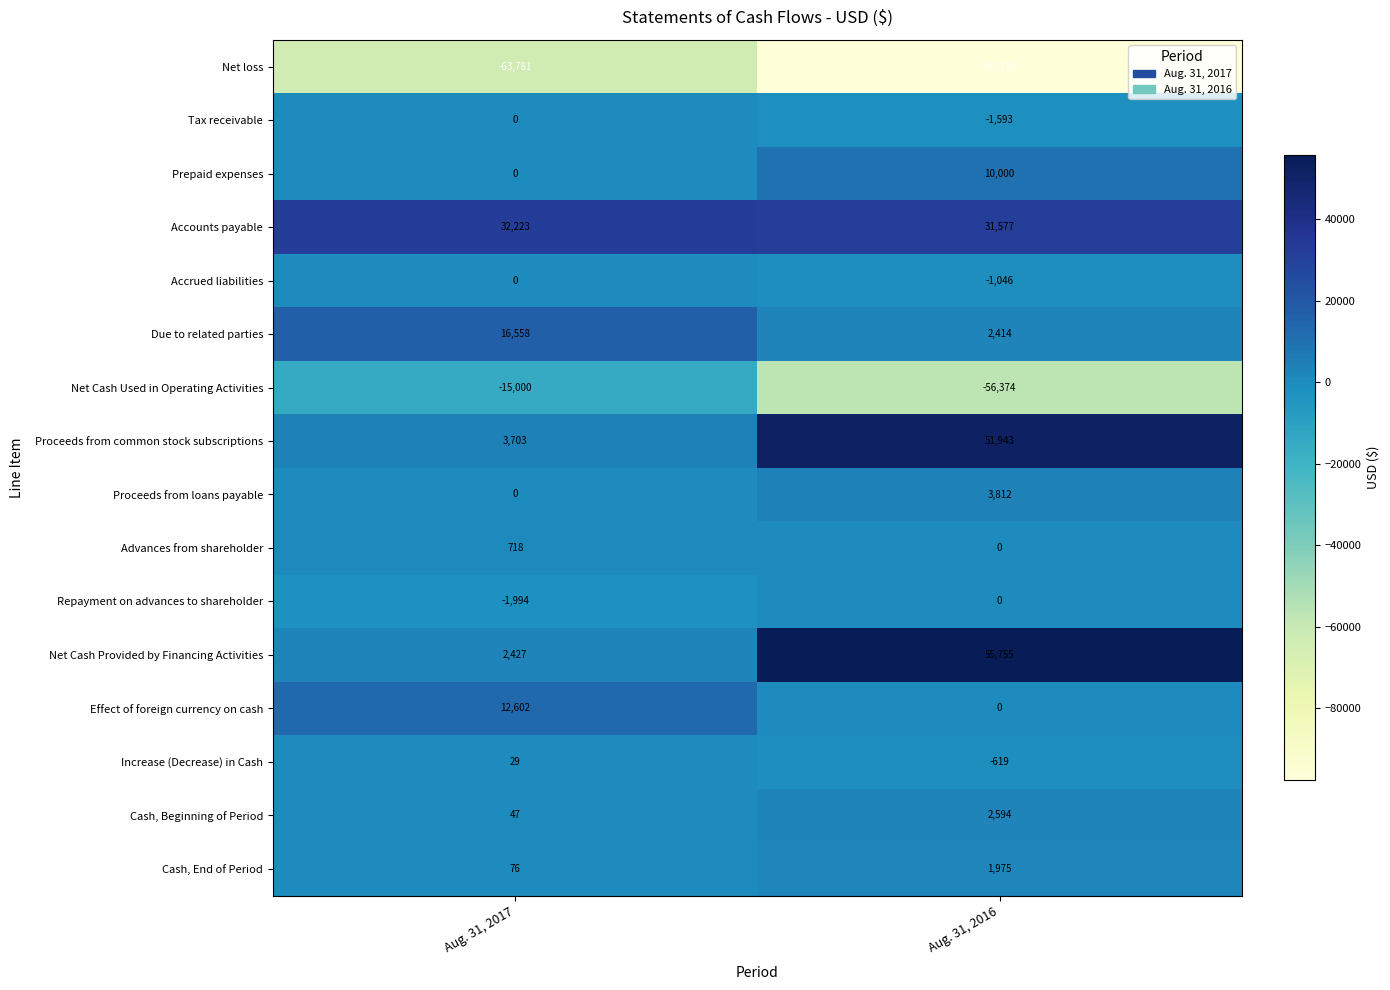

Rank the categories by Net loss value from lowest to highest.

Aug. 31, 2016, Aug. 31, 2017